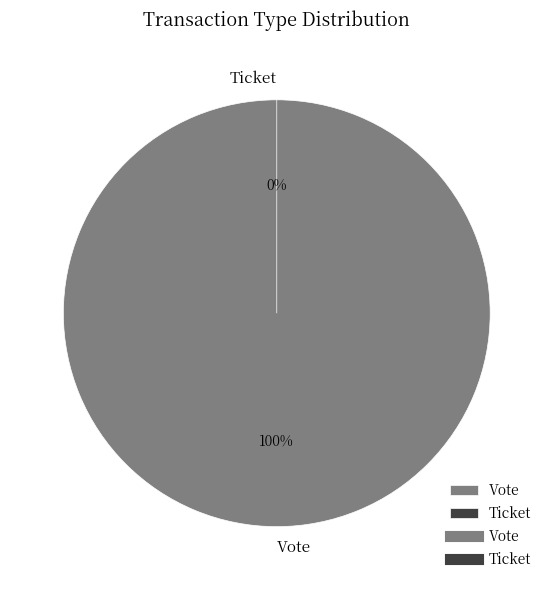

What is the total percentage of Ticket and Vote?

100.0%